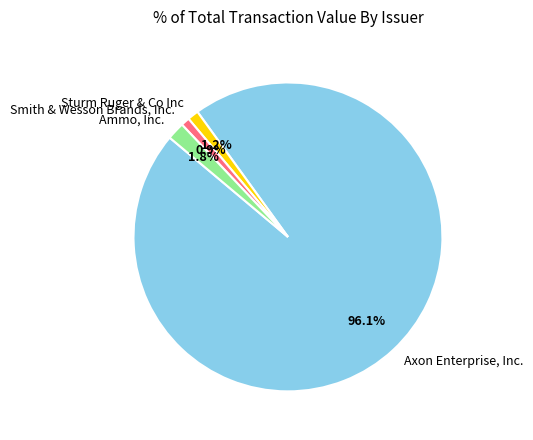

Does Sturm Ruger & Co Inc account for over 50% of the chart?

No